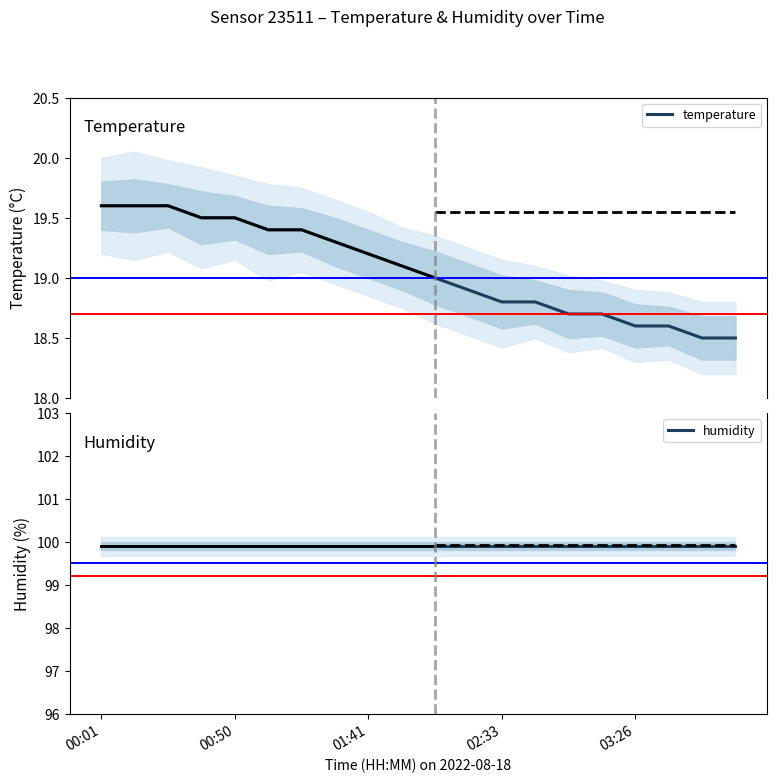

Does the chart display data point markers on the line(s)?

No